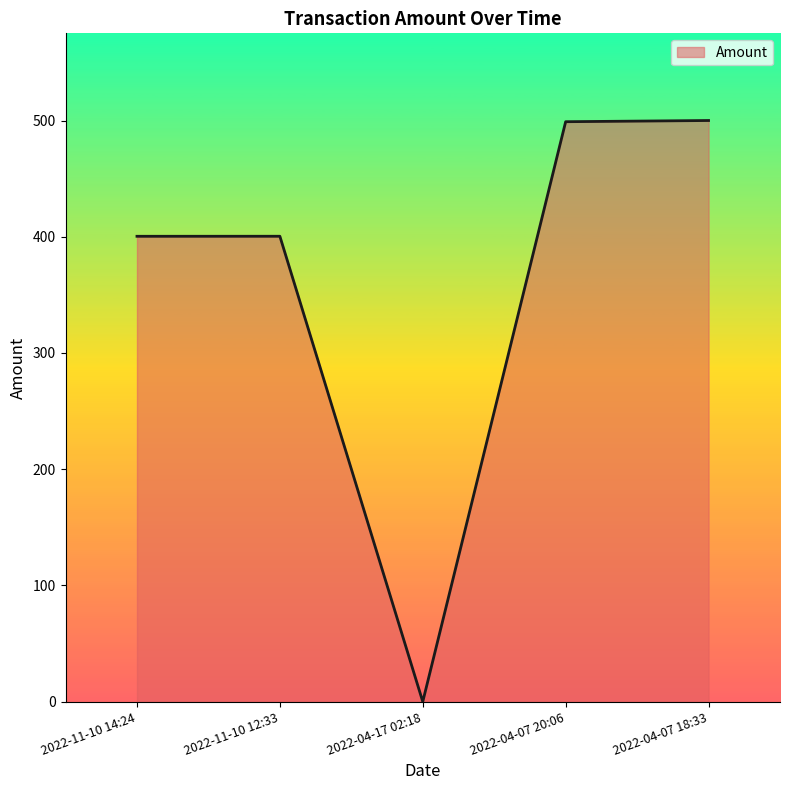

At which category does the data reach its first local valley?

2022-04-17 02:18